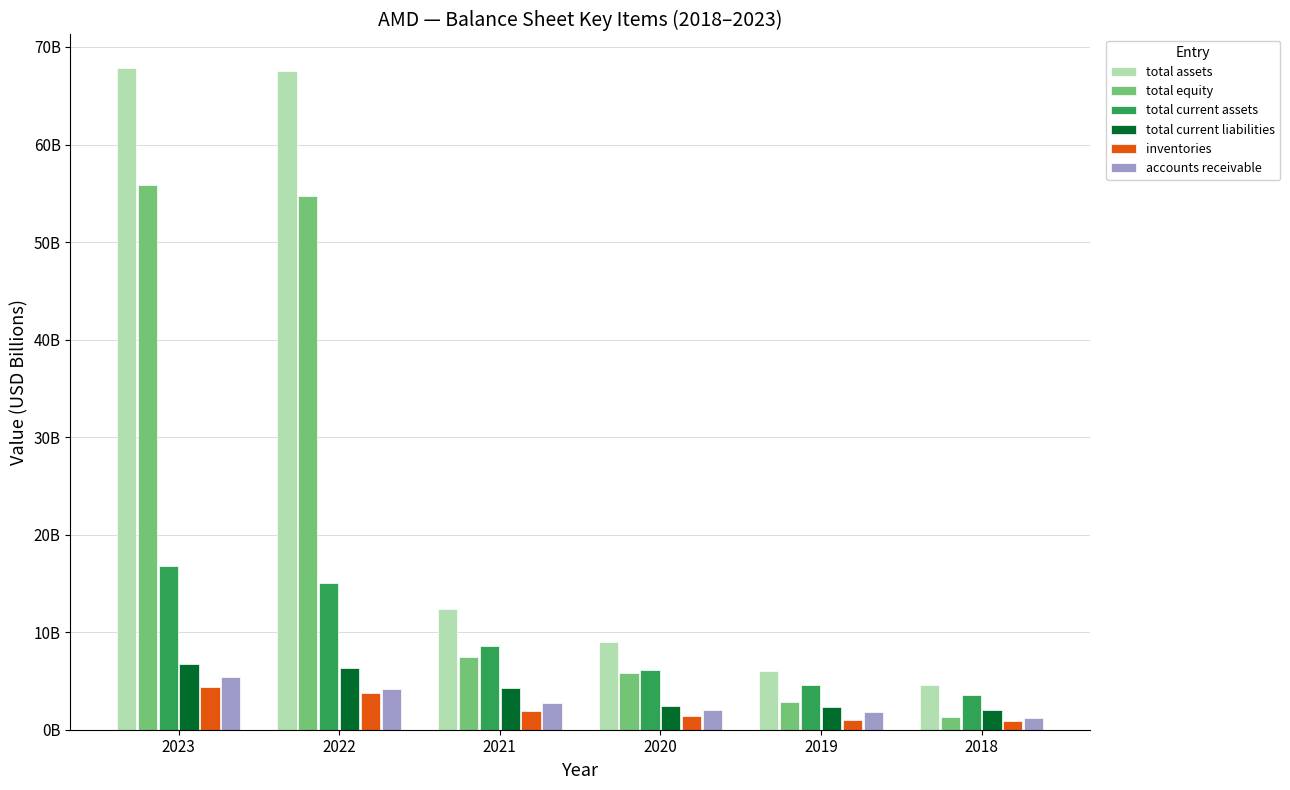

Are the bars horizontal?

No